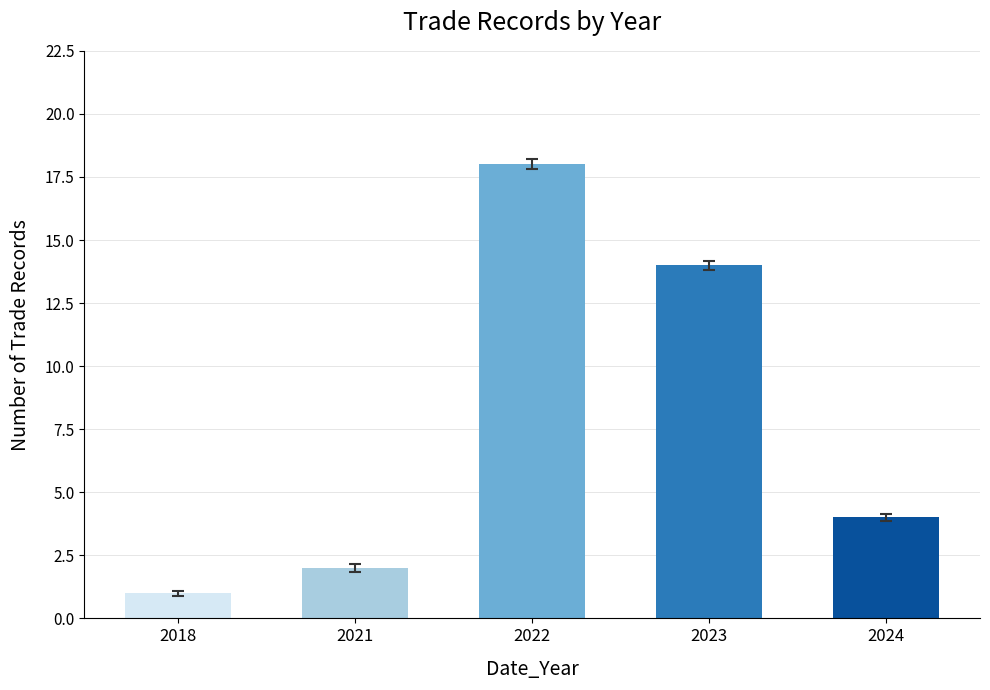

How many values are below 4?

2